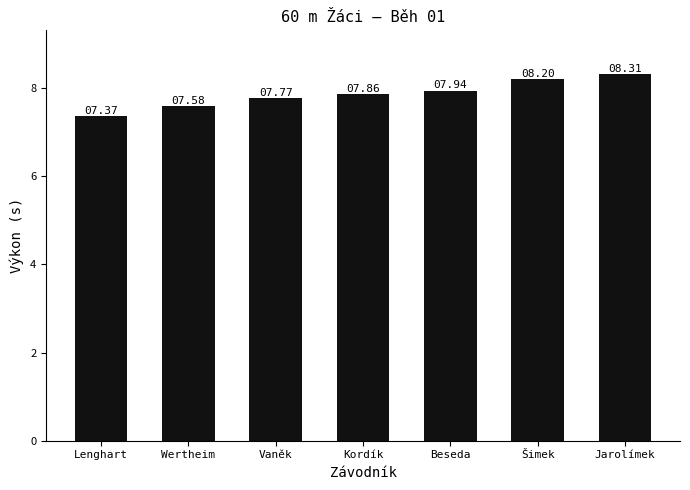

At which label is the value closest to 7?

Lenghart